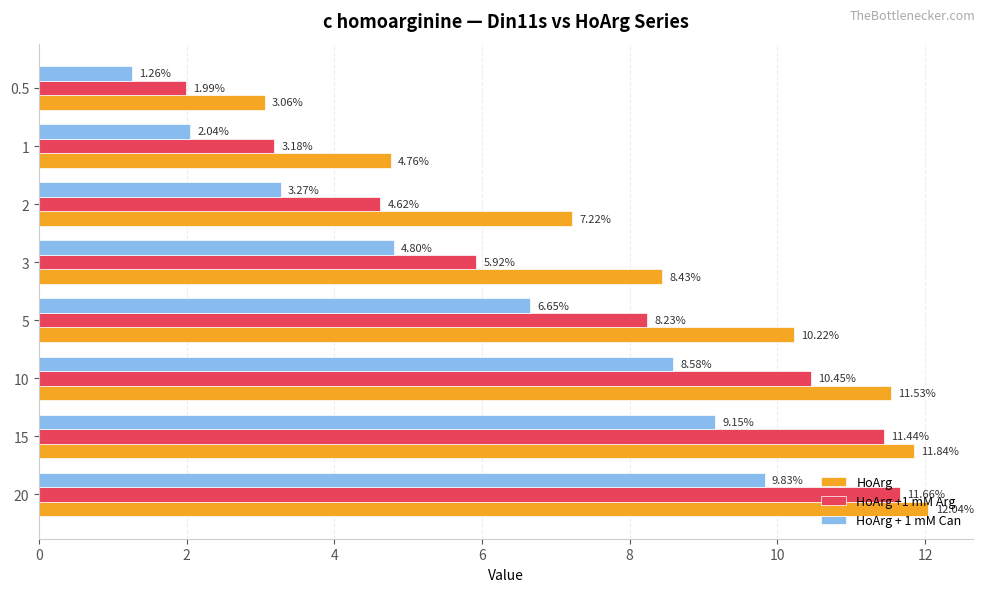

What is the difference between the second highest and second lowest values in the HoArg +1 mM Arg series?

8.3